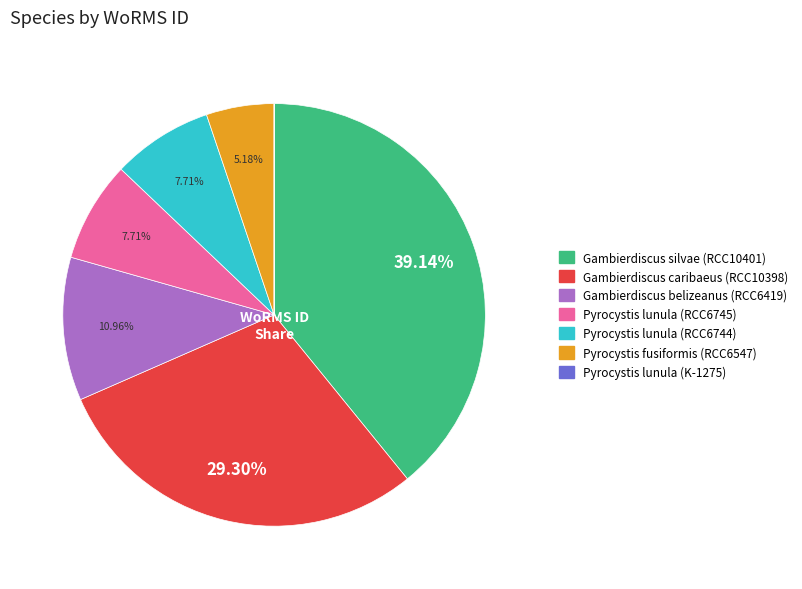

Is there a majority slice in this chart?

No